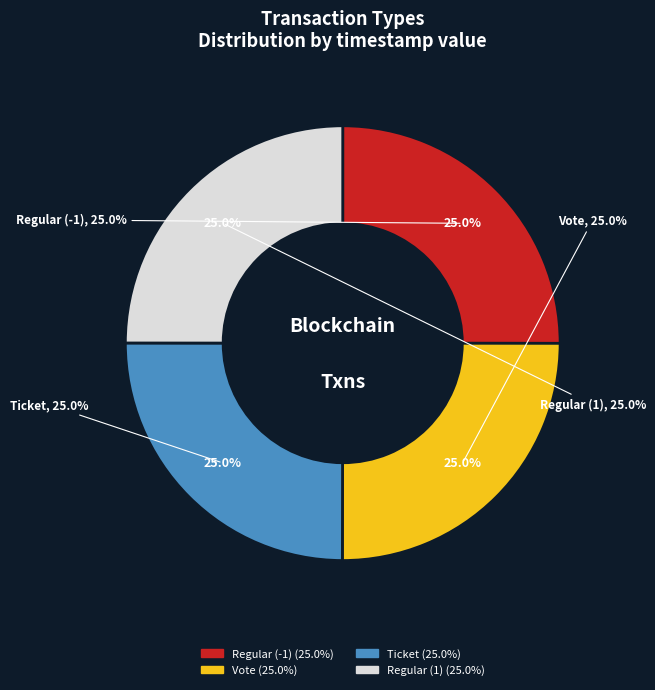

The Regular (-1) slice represents 37% of the pie. True or false?

False